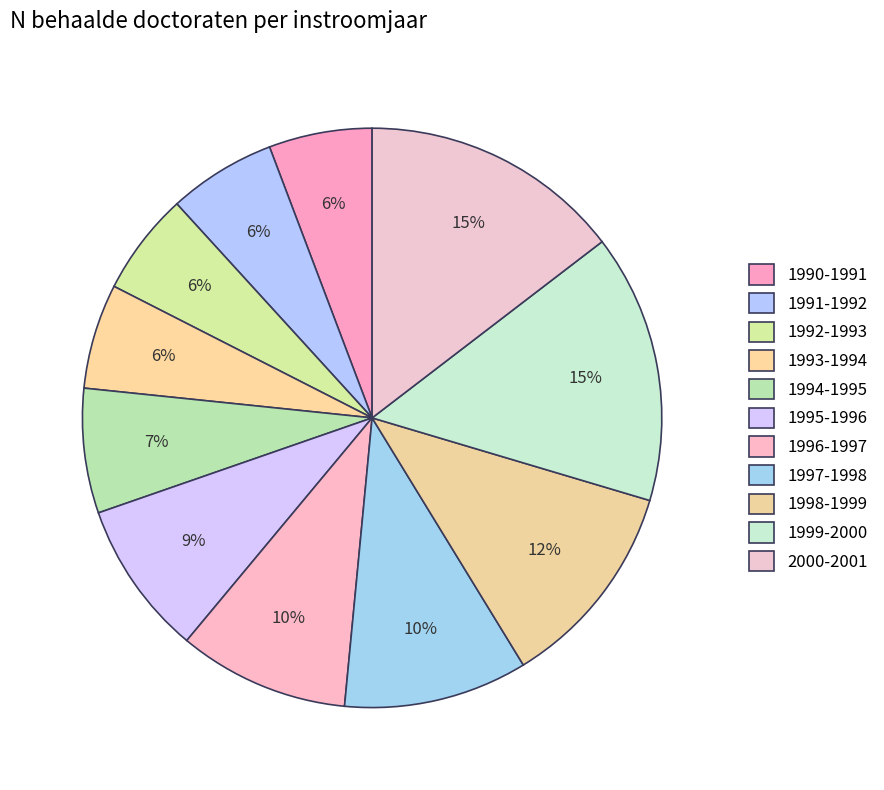

Count the number of slices in the pie.

11